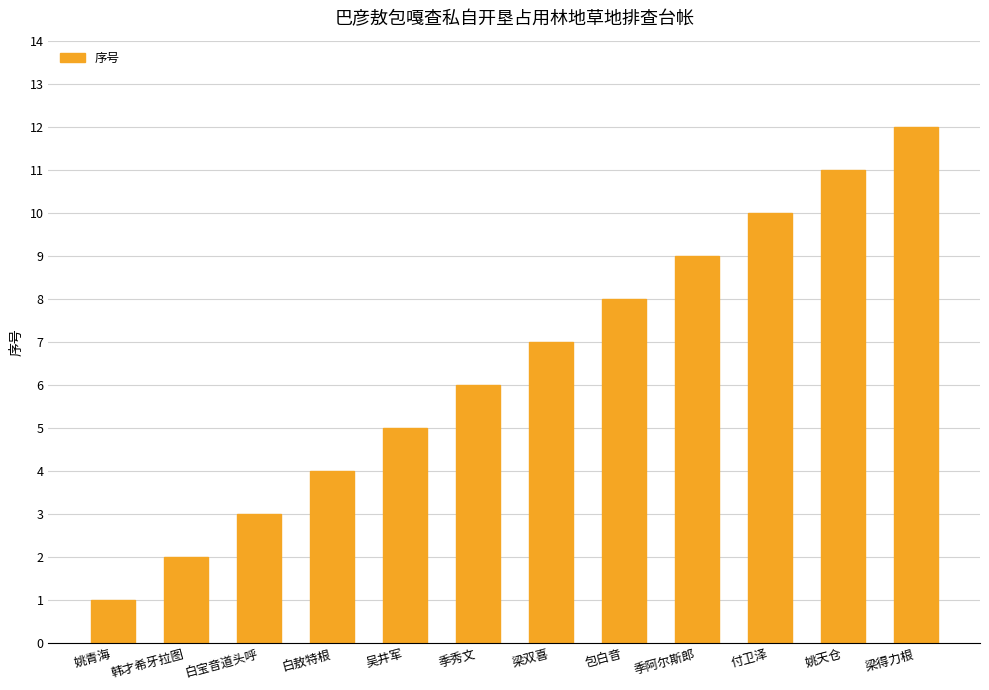

What is the maximum value shown in the chart?

12